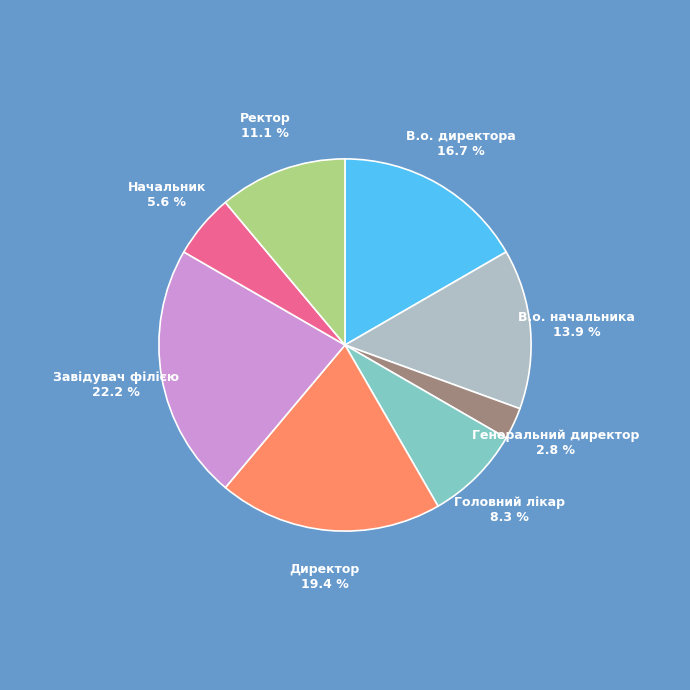

Which category has the smallest portion of the pie?

Генеральний директор